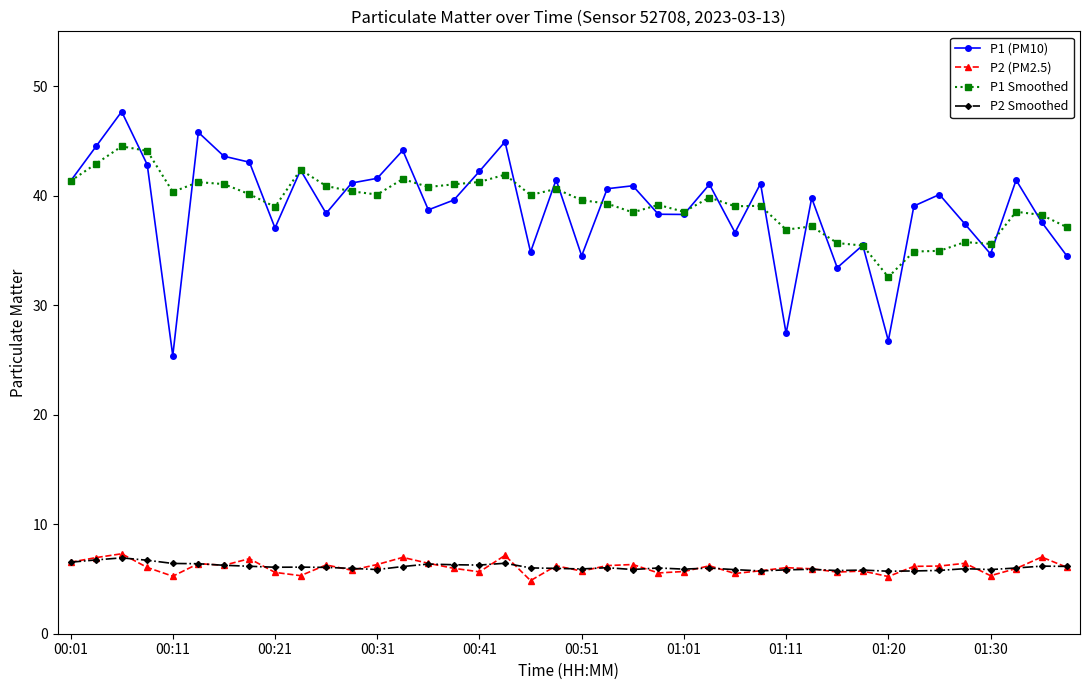

True or false: P1 Smoothed has more than 1 points higher than both neighbors.

True